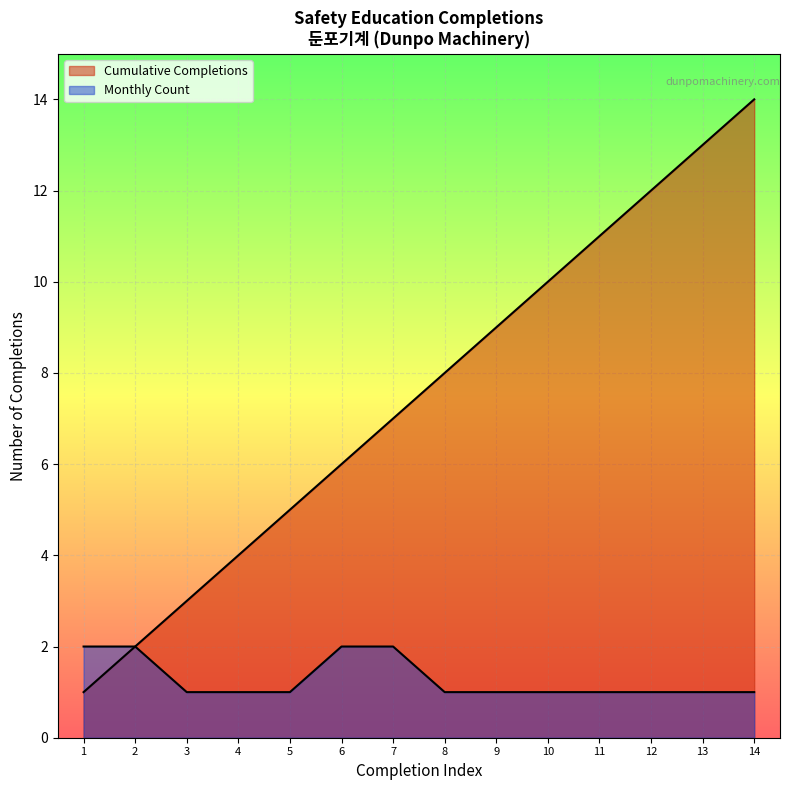

What is the lowest value of the Monthly Count series?

1